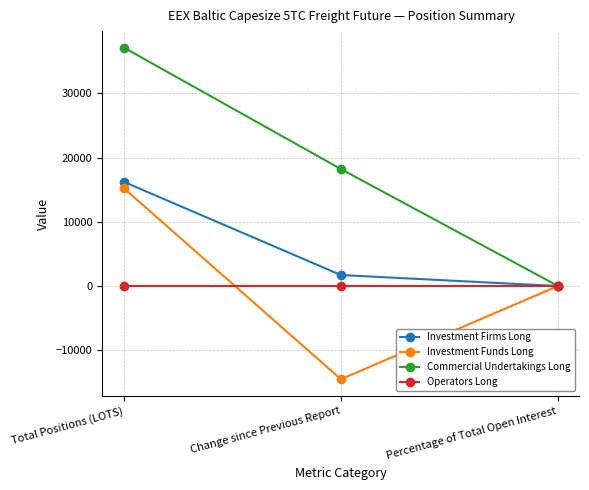

Does the chart have visible grid lines?

Yes